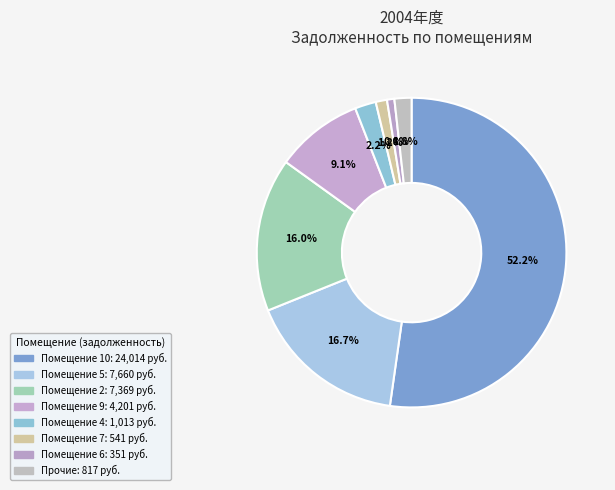

Does any single category account for the majority?

Yes